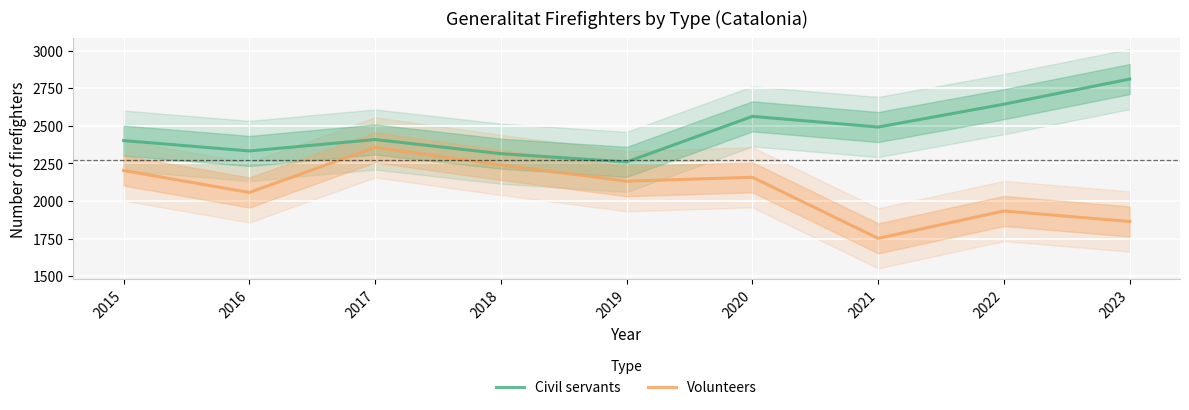

List the series in order of their overall mean, highest first.

Civil servants, Volunteers